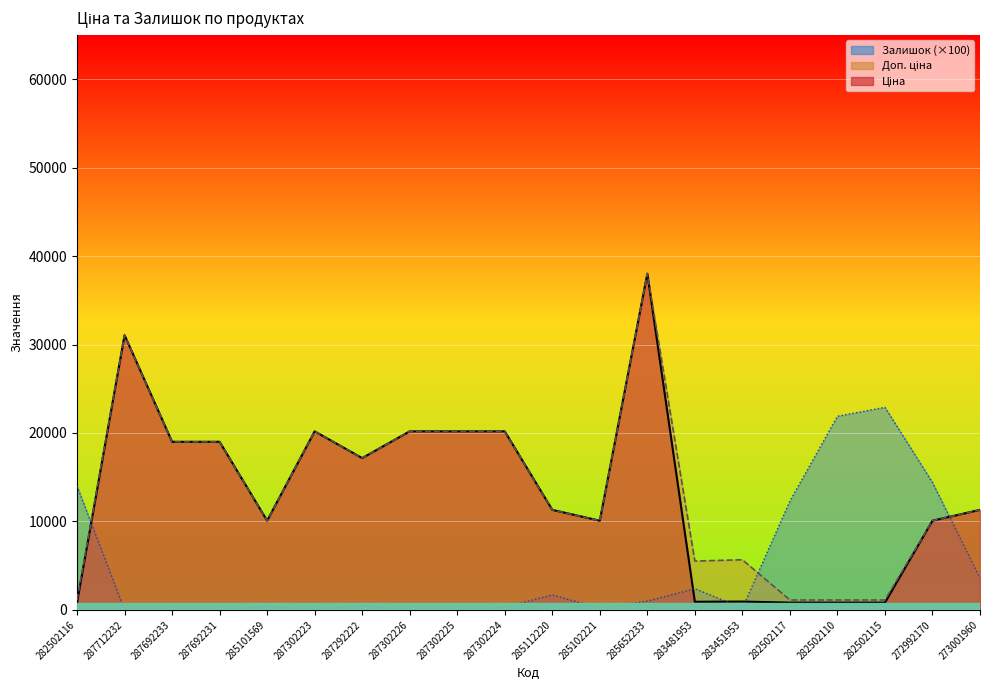

Where do Ціна and Залишок first cross each other?

282502116 and 287712232